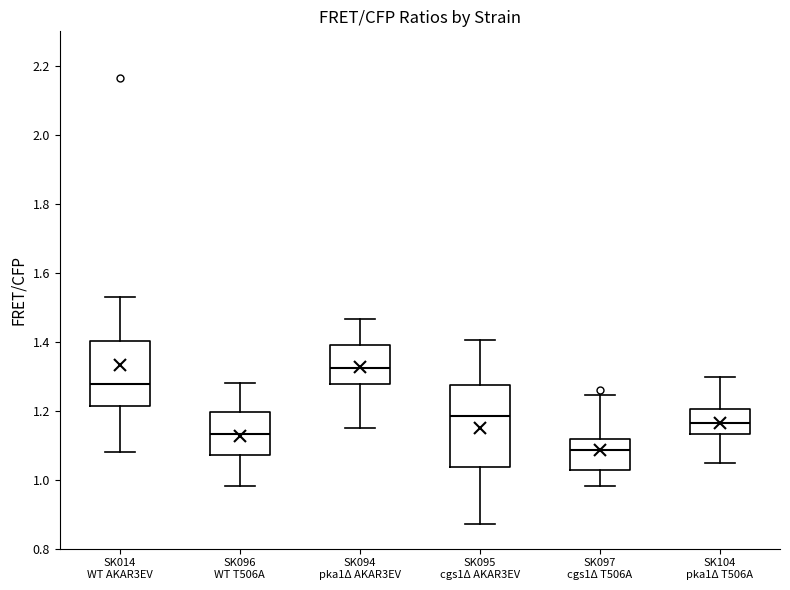

Which box's median line is the lowest?

SK097 cgs1Δ T506A